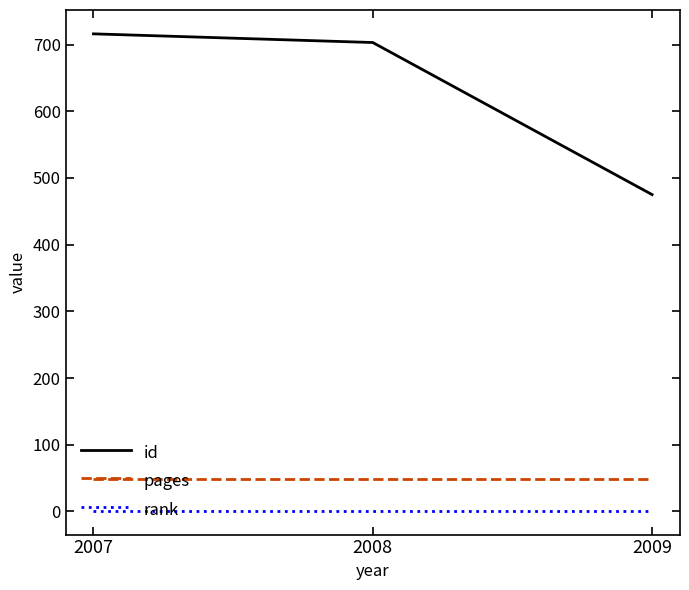

Reading left to right, list all the values displayed in this chart.

id: 716	703	475
pages: 48	48	48
rank: 1	1	1